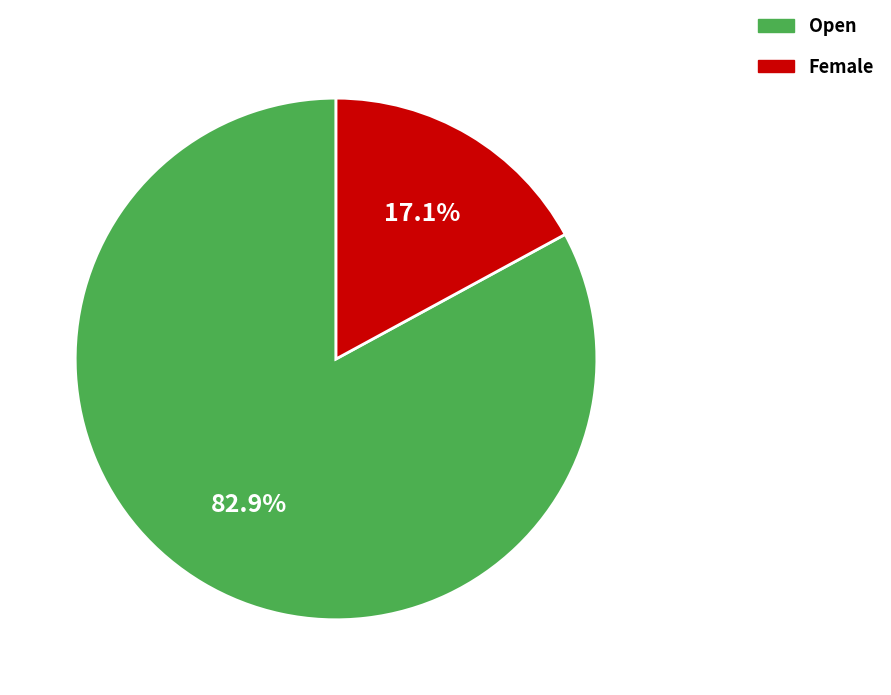

To the nearest percent, what is the difference between the largest and smallest slice percentages?

66%